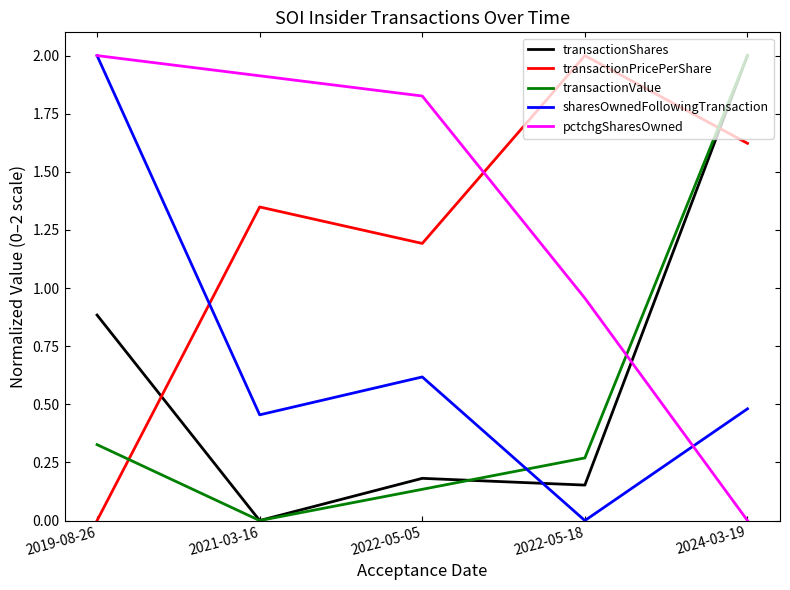

At which label does transactionPricePerShare reach its minimum?

2019-08-26